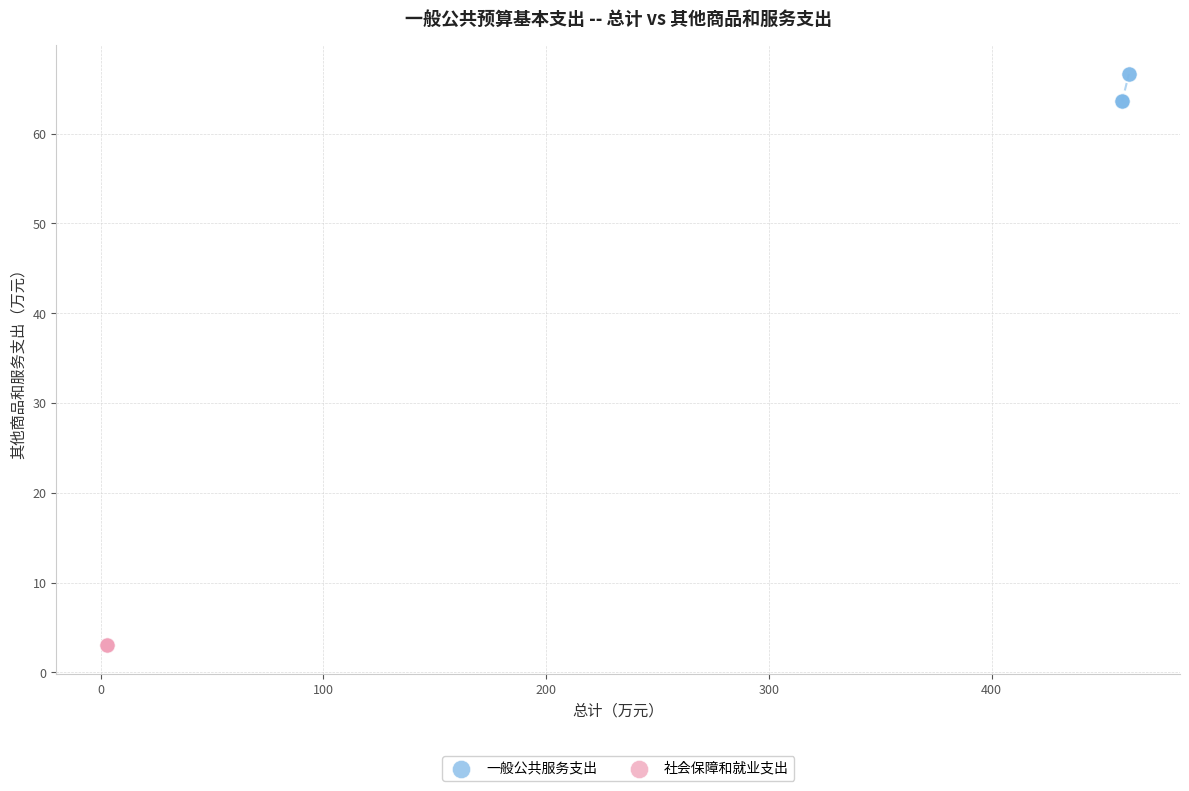

Which series reaches the maximum Y coordinate?

一般公共服务支出